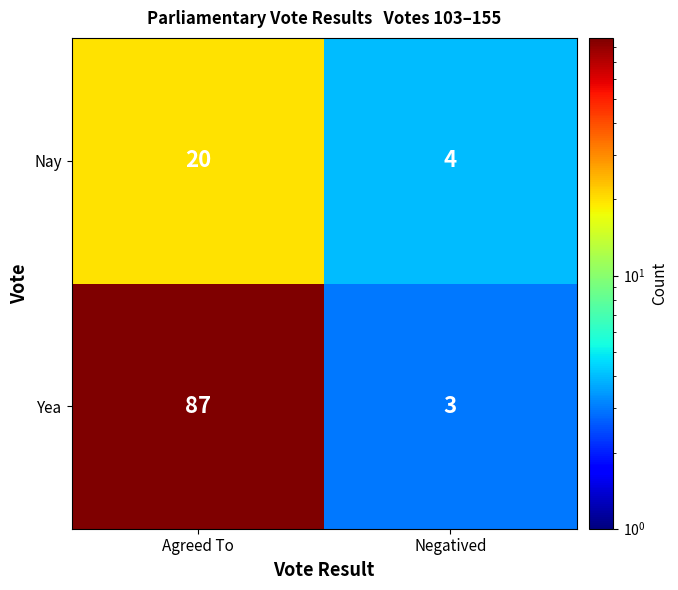

What is the sum of all Nay values?

24